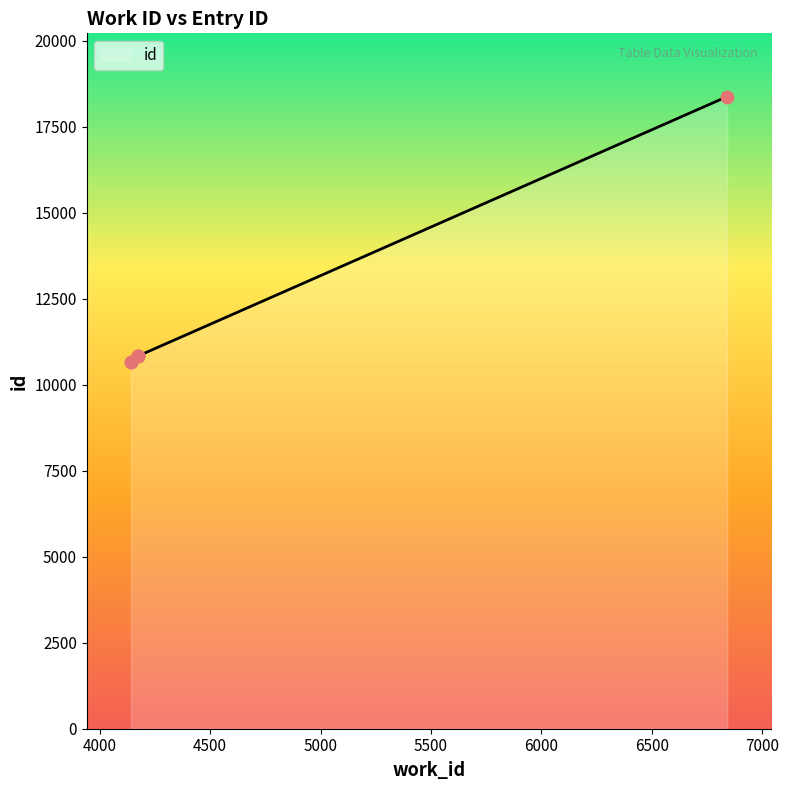

What is the ratio of the value at 4171 to the value at 4141?

1.0